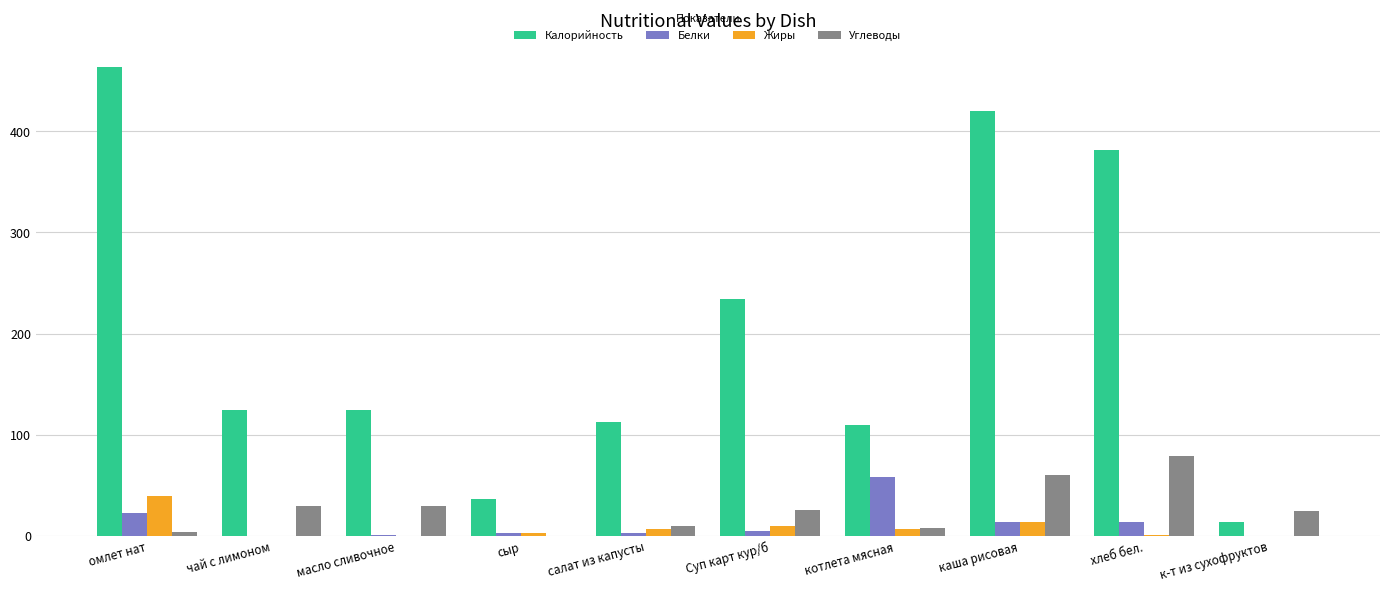

The value of Жиры at сыр is 3.0. True or false?

True